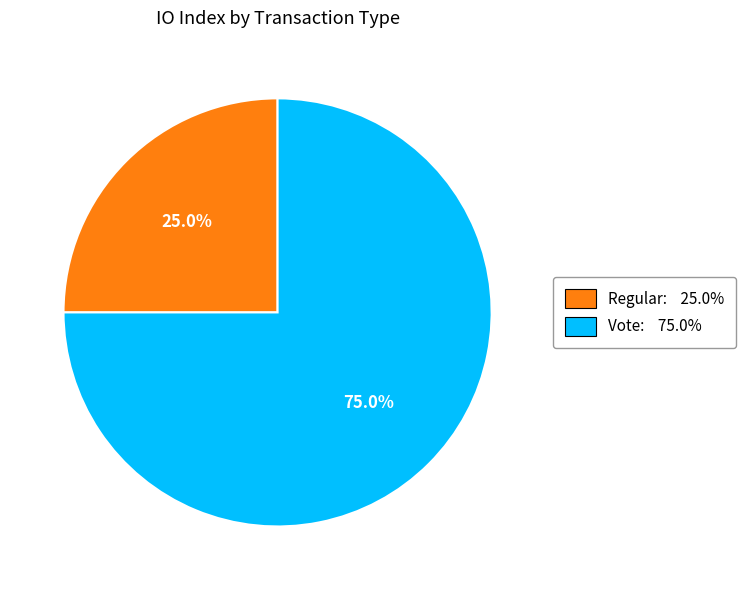

Is Regular the majority of the pie?

No